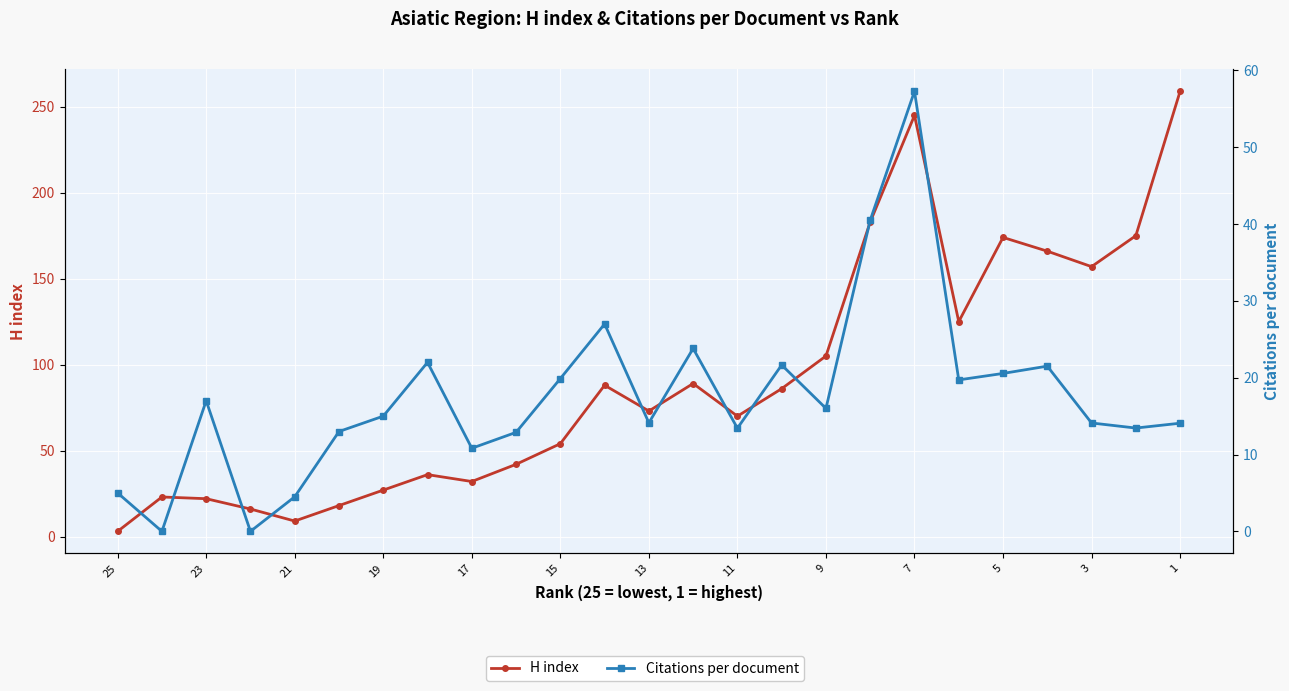

True or false: Citations per document has more than 0 interior local peaks.

True